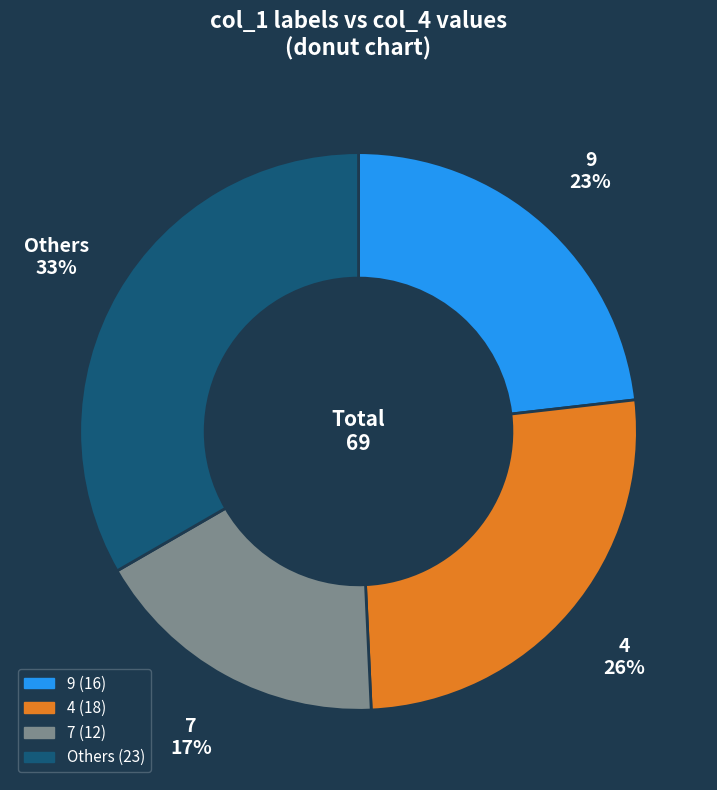

To the nearest percent, what is the difference between the largest and smallest slice percentages?

16%